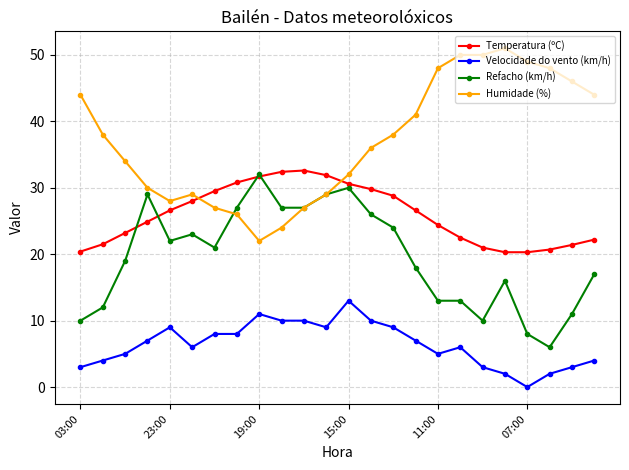

Which series has the largest total across all categories?

Humidade (%)